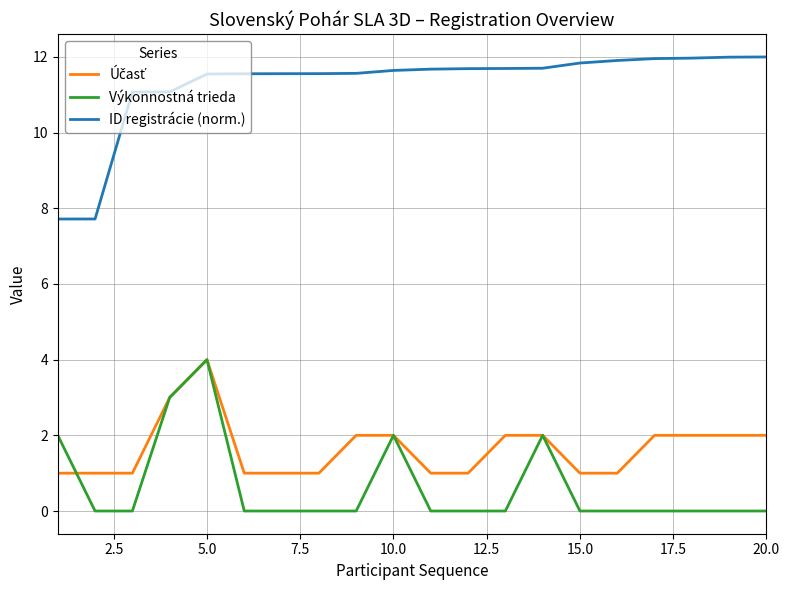

Which series has the largest total across all categories?

ID registrácie (norm.)